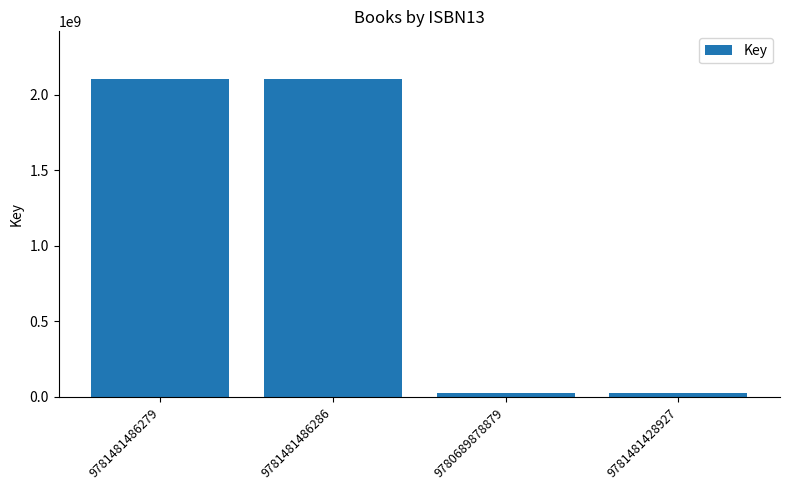

The value at 9781481486286 is 2105530266. True or false?

True